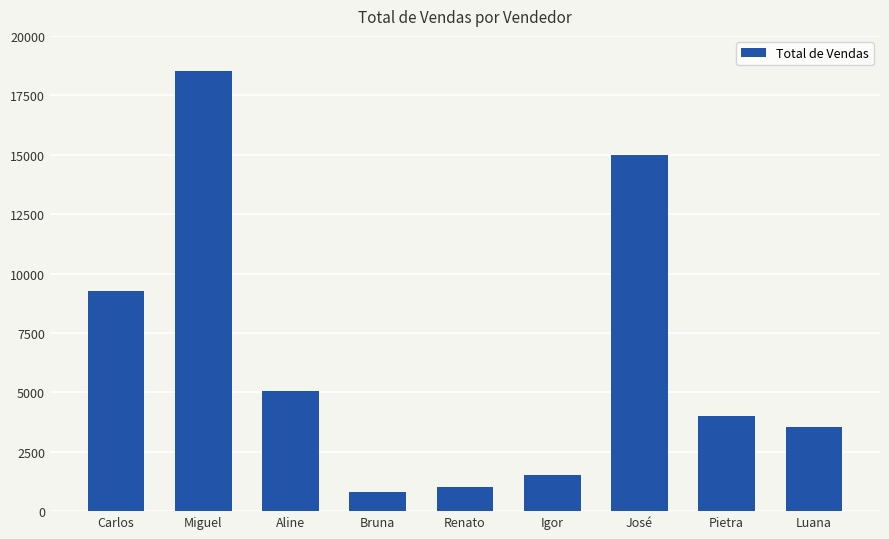

What position from the left is Miguel?

2